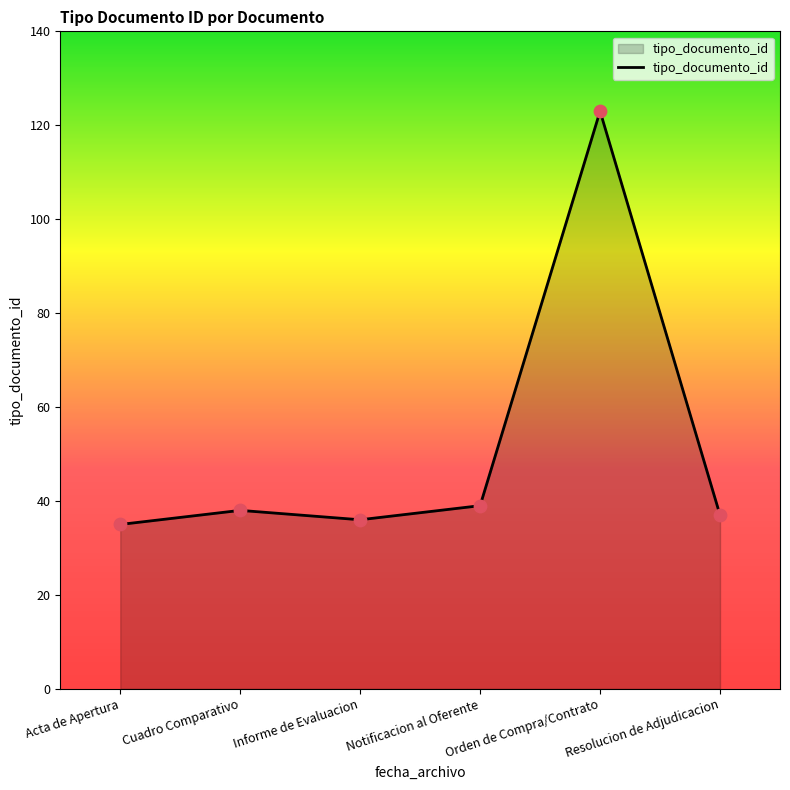

Approximately how many times larger is the value at Acta de Apertura compared to Resolucion de Adjudicacion?

0.9